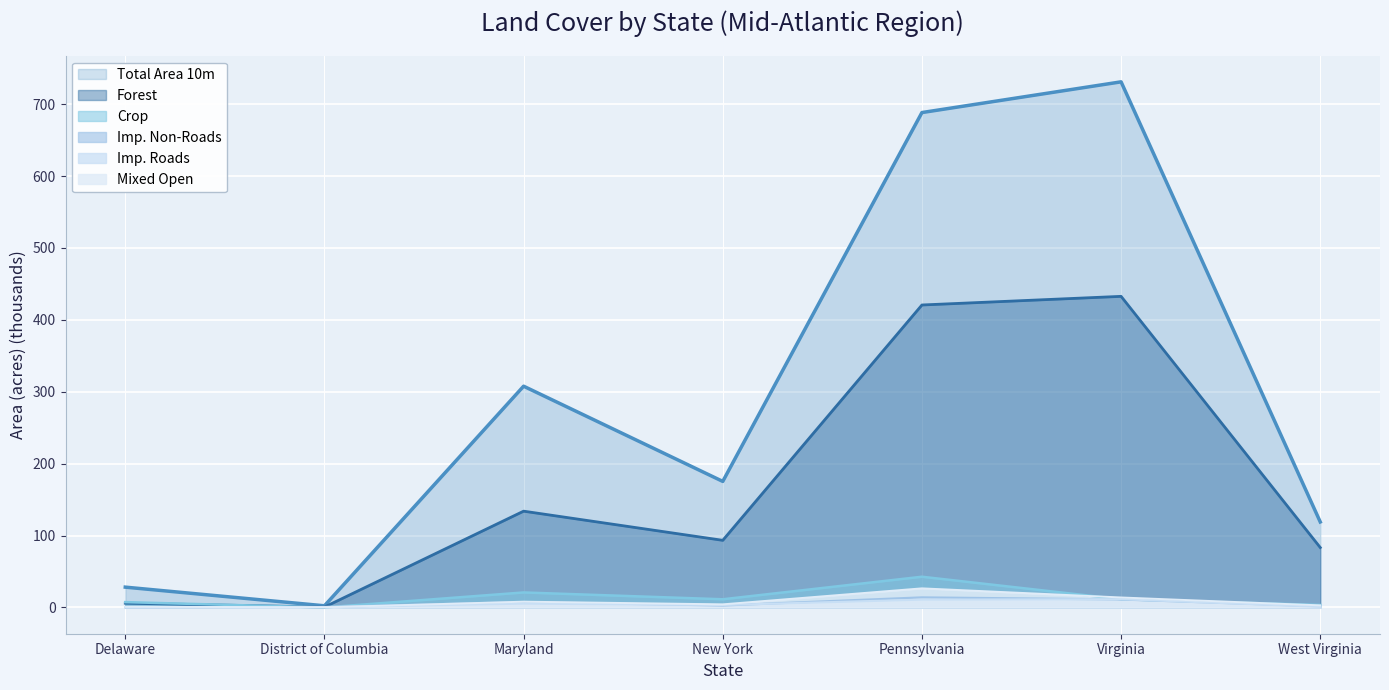

Which category has the highest value in the Imp. Non-Roads series?

Pennsylvania